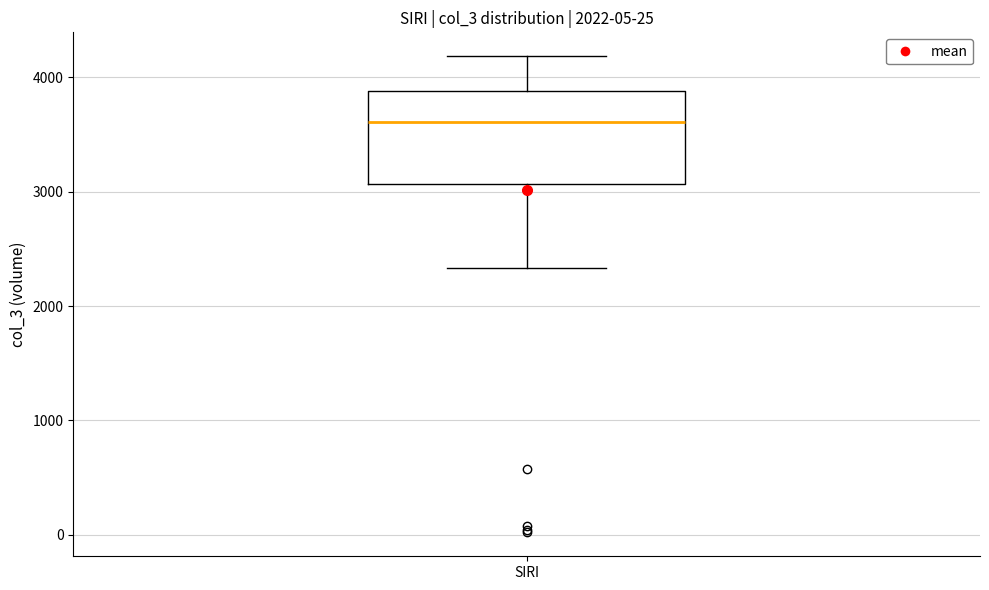

Read this box plot against the y-axis: the position of the median line, the range covered by the box, and the ends of both whiskers. The values are not printed on the chart, so give them approximately, as read against the axis.

median 3600, box 3100 to 3900, whiskers 2300 to 4200